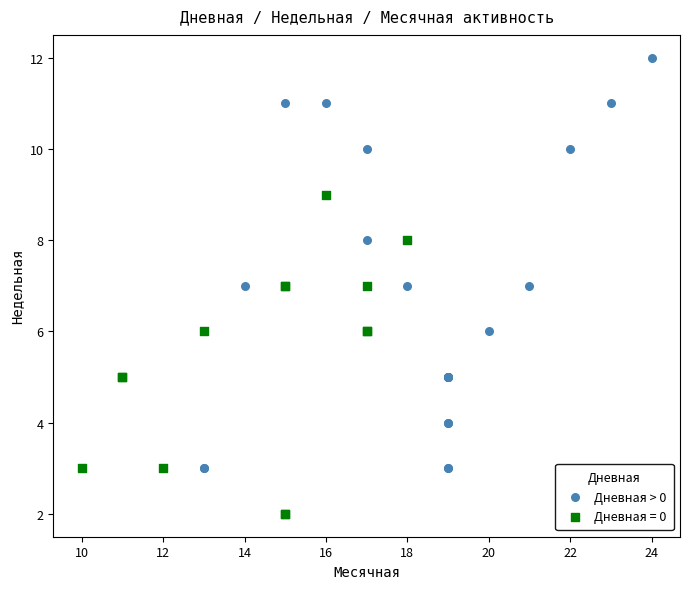

Which series has the largest Y range (max minus min)?

Дневная > 0